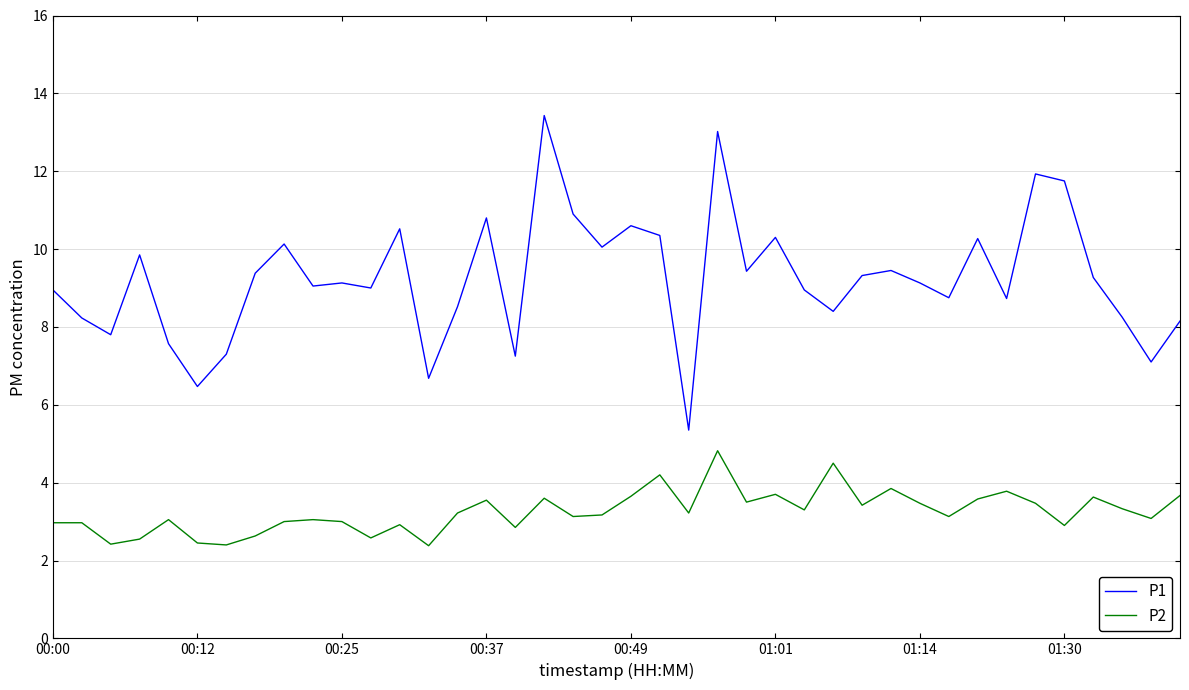

Rank the series by their average value, from highest to lowest.

P1, P2